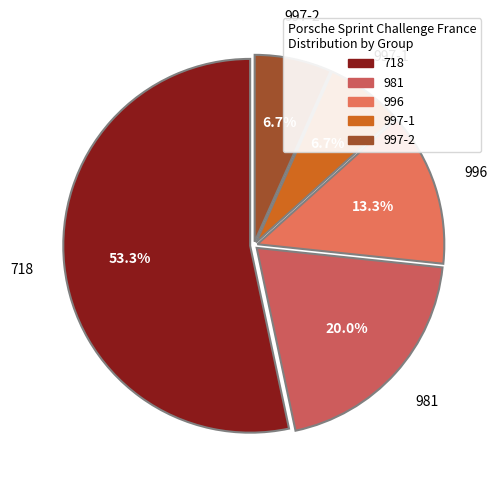

Which slice is the largest?

718